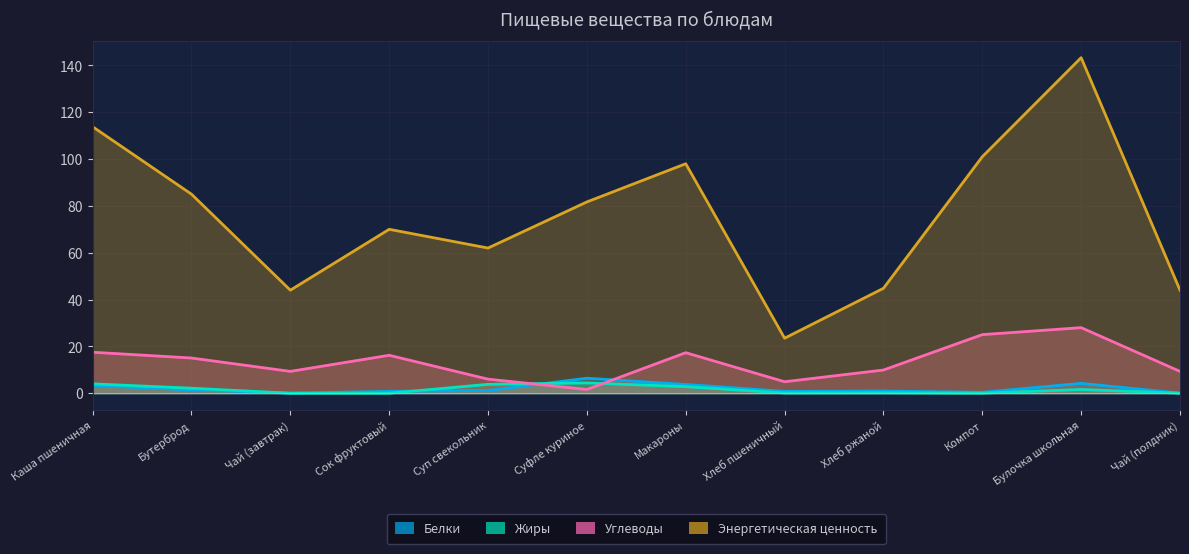

Where do Углеводы and Жиры first cross each other?

Суп свекольник and Суфле куриное